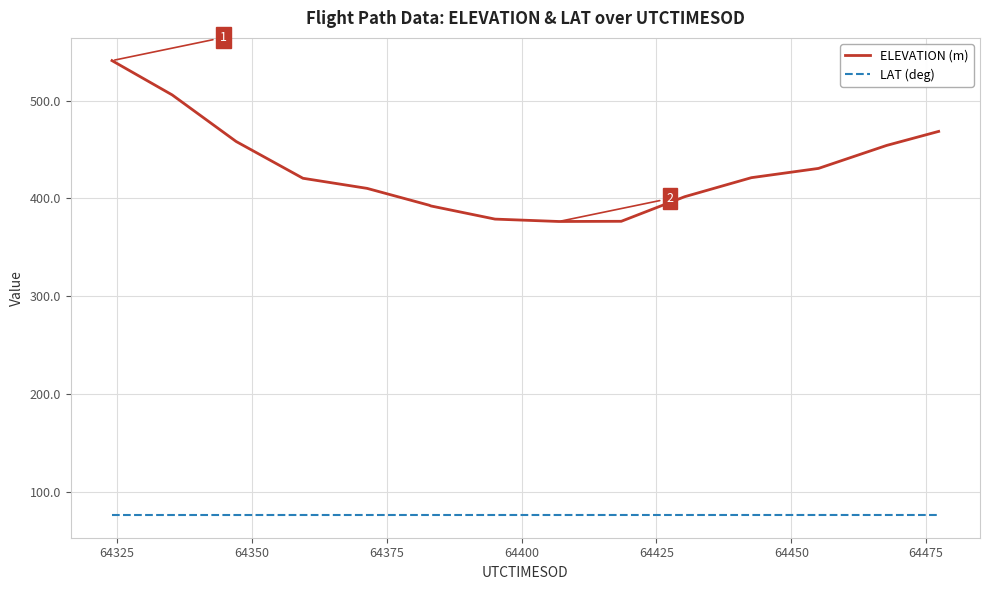

Rank the series by their maximum value, from highest to lowest.

ELEVATION (m), LAT (deg)